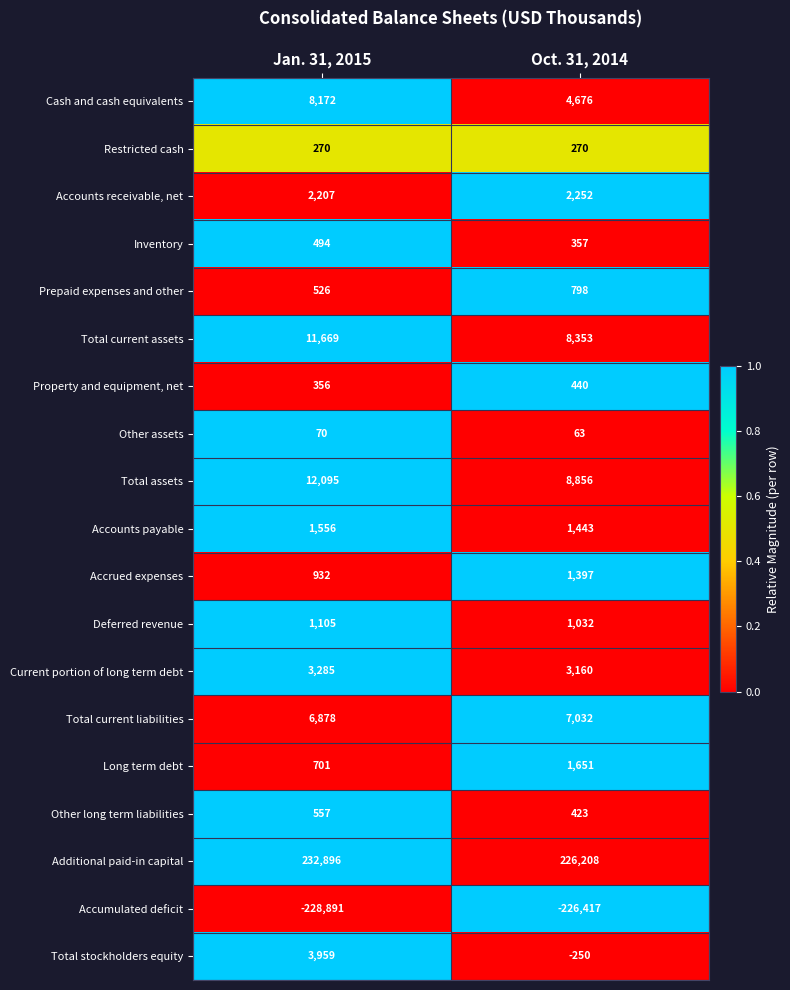

Is it true that Other assets equals 70 at Jan. 31, 2015?

True